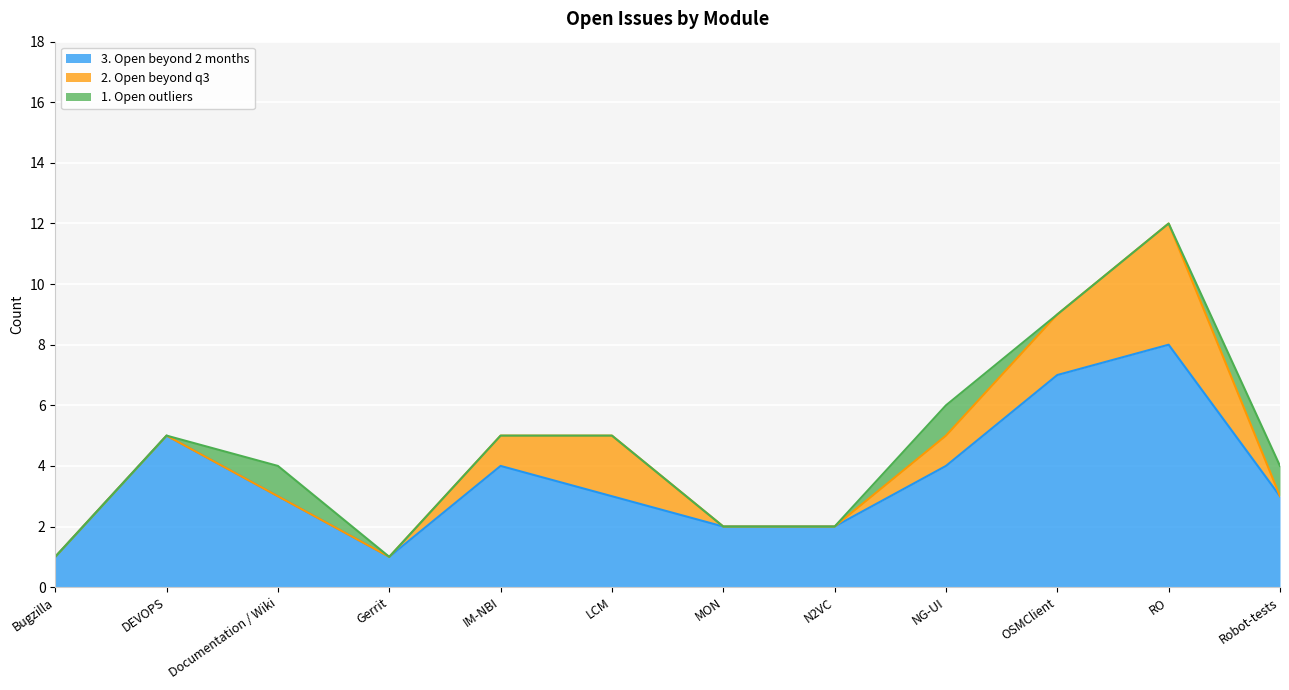

What are all the series names shown in the legend?

3. Open beyond 2 months, 2. Open beyond q3, 1. Open outliers